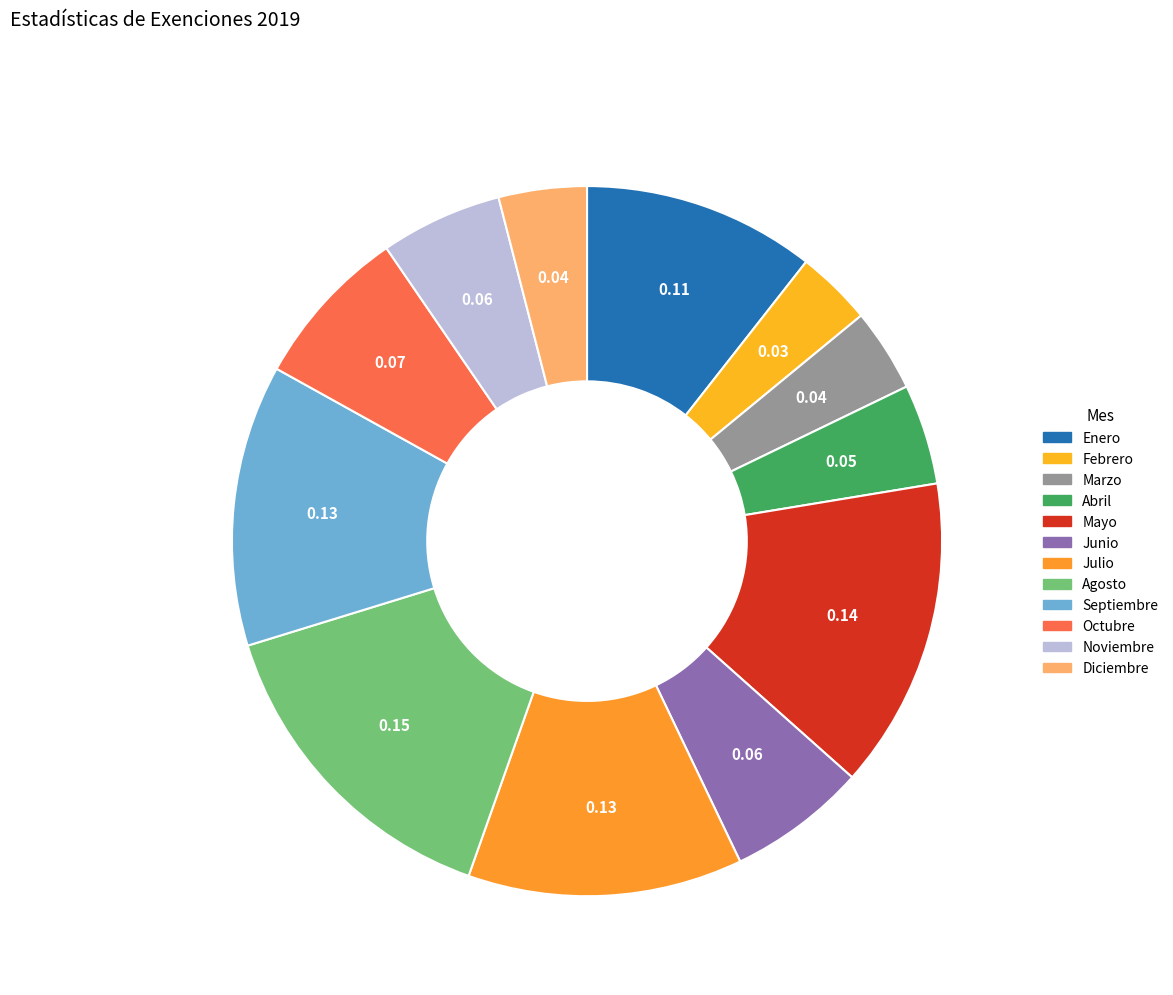

Rank the categories by value from lowest to highest.

Febrero, Marzo, Diciembre, Abril, Noviembre, Junio, Octubre, Enero, Julio, Septiembre, Mayo, Agosto